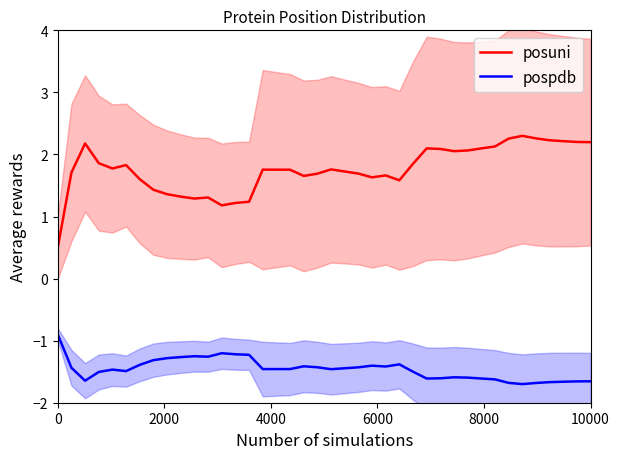

True or false: pospdb and posuni cross at least once.

False